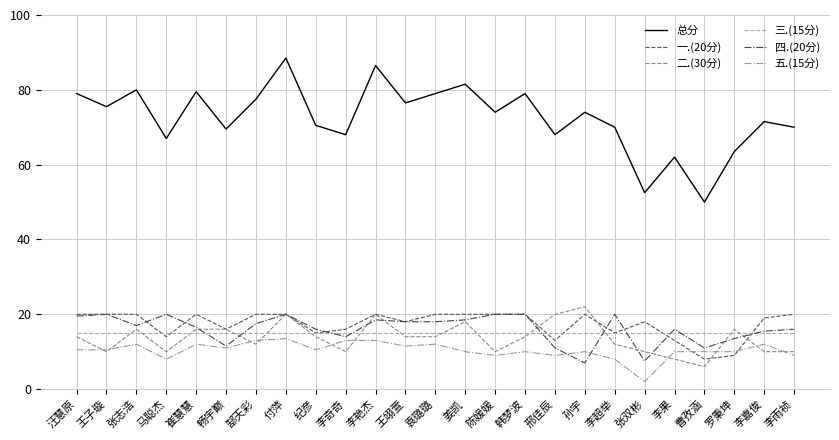

Is it true that 五.(15分) equals 21.9 at 李艳杰?

False